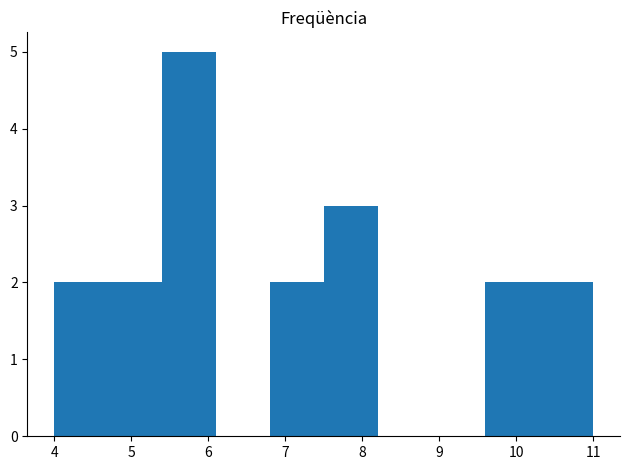

Over which range of the x-axis is the bar tallest?

5.4 to 6.1